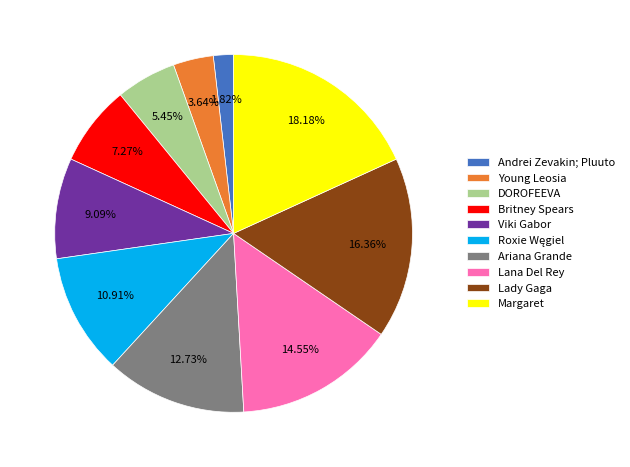

To the nearest percent, what portion does Lana Del Rey represent?

15%